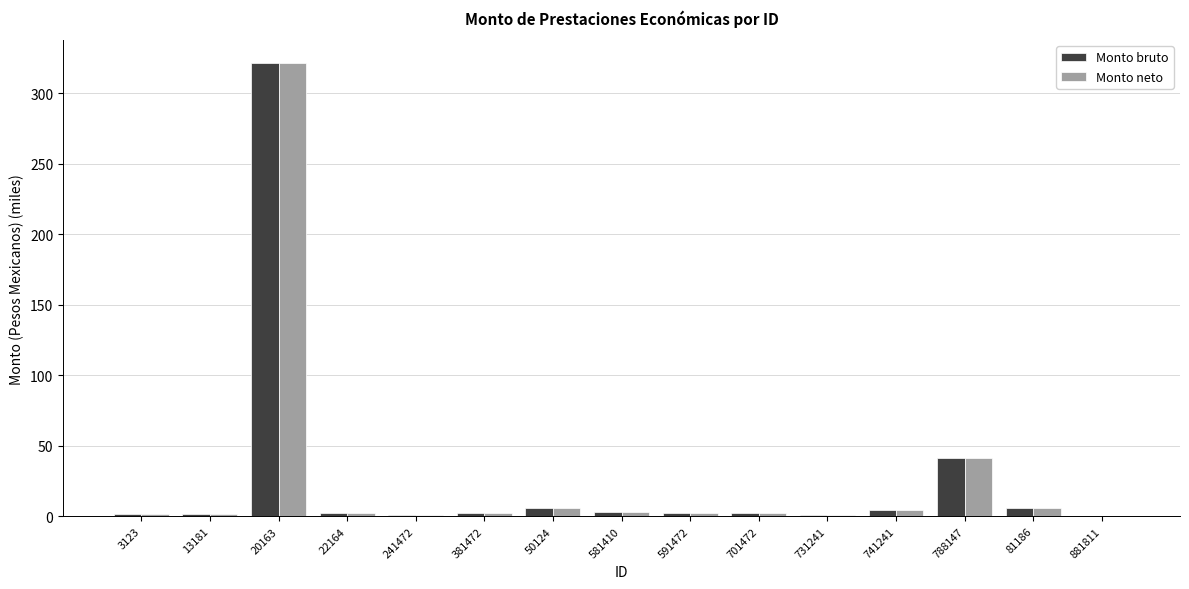

The Monto neto series shows 2.0 at 381472. True or false?

True